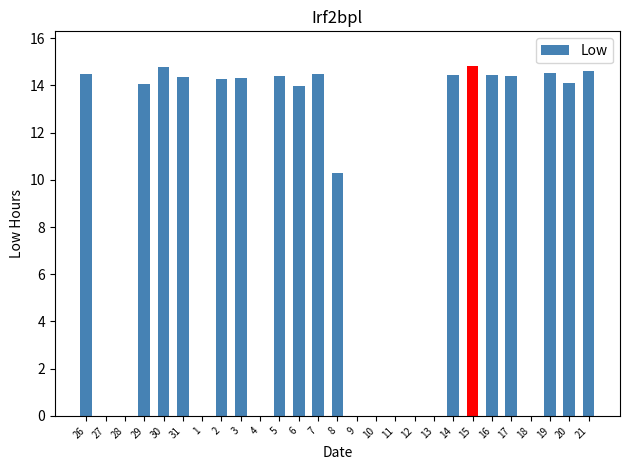

Count the number of categories in the chart.

27